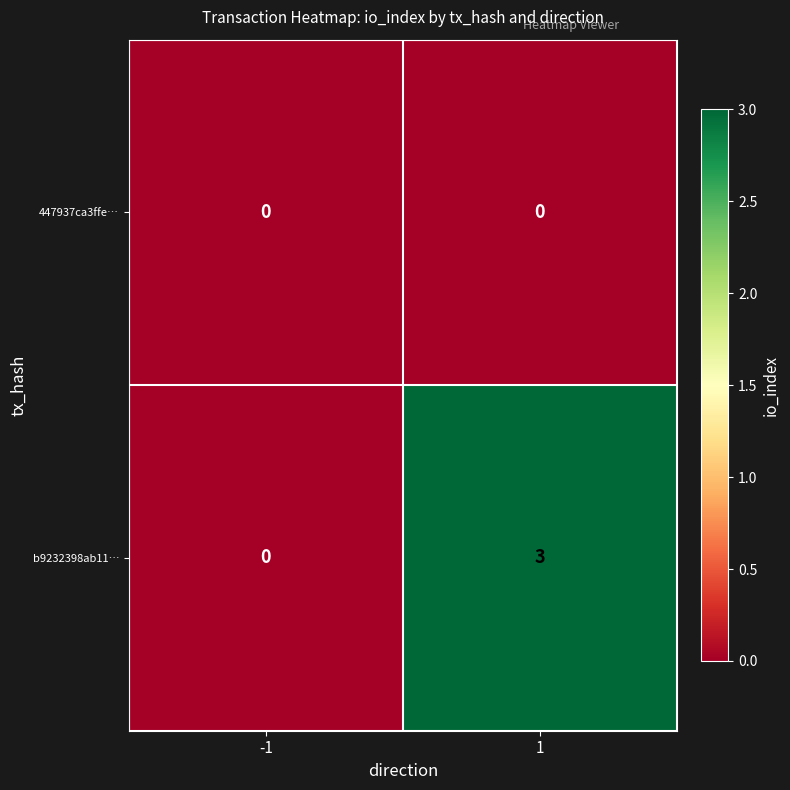

Count the number of categories in the chart.

2